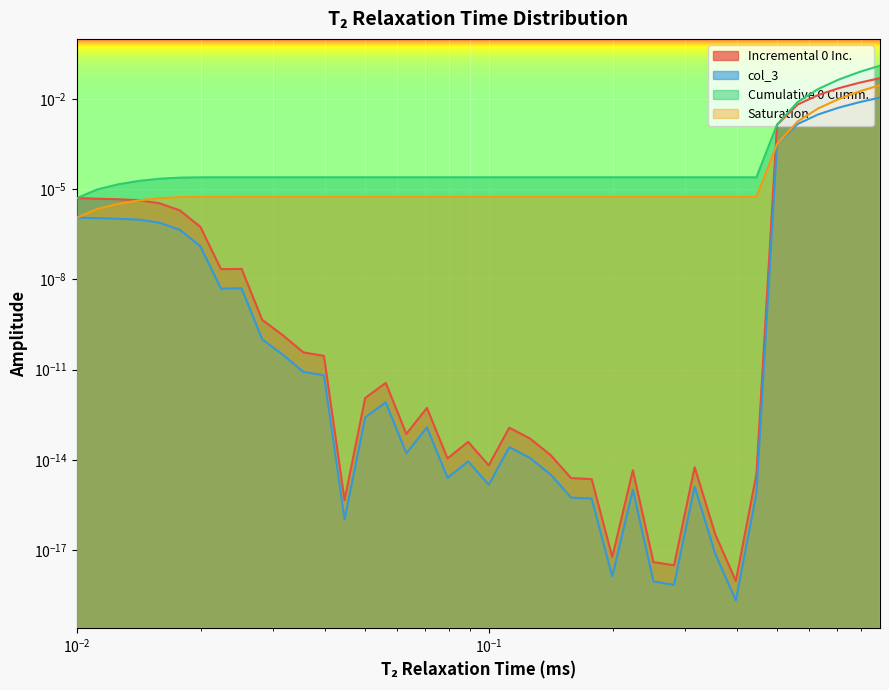

How many interior local valleys does the Incremental 0 Inc. series have?

8